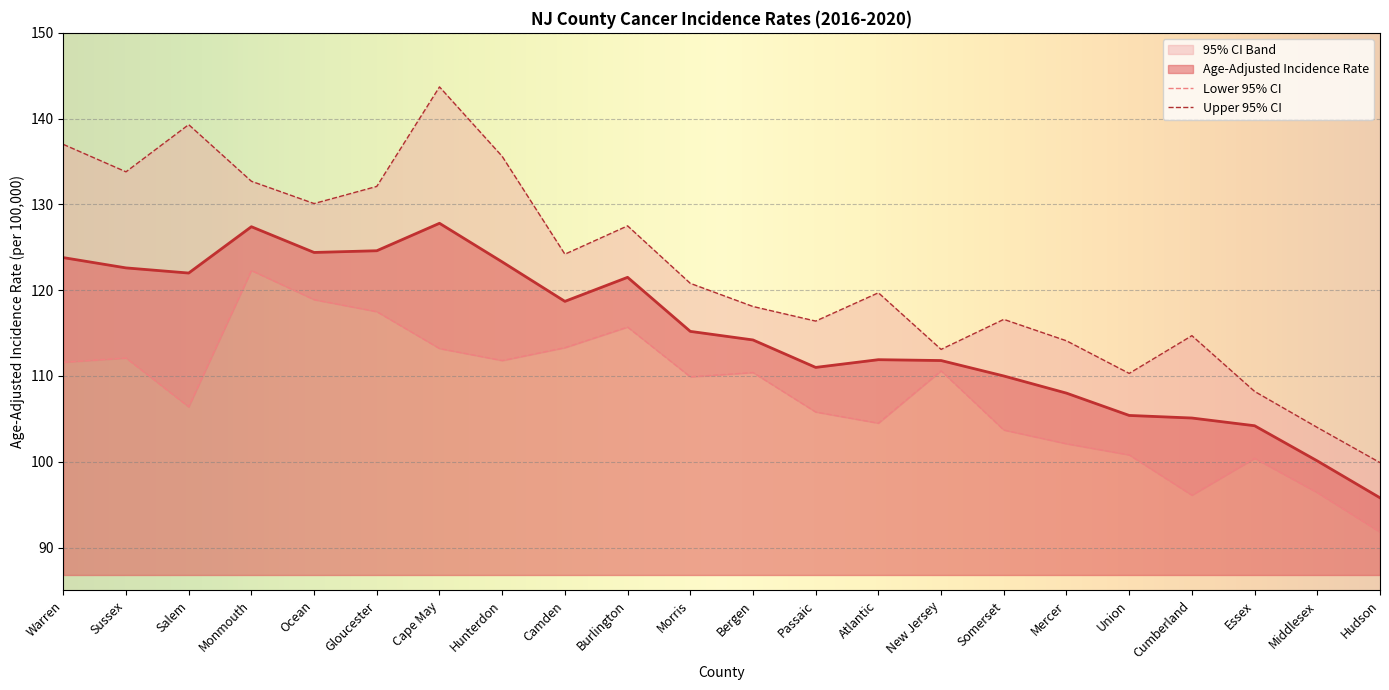

What is the greatest value displayed?

143.7